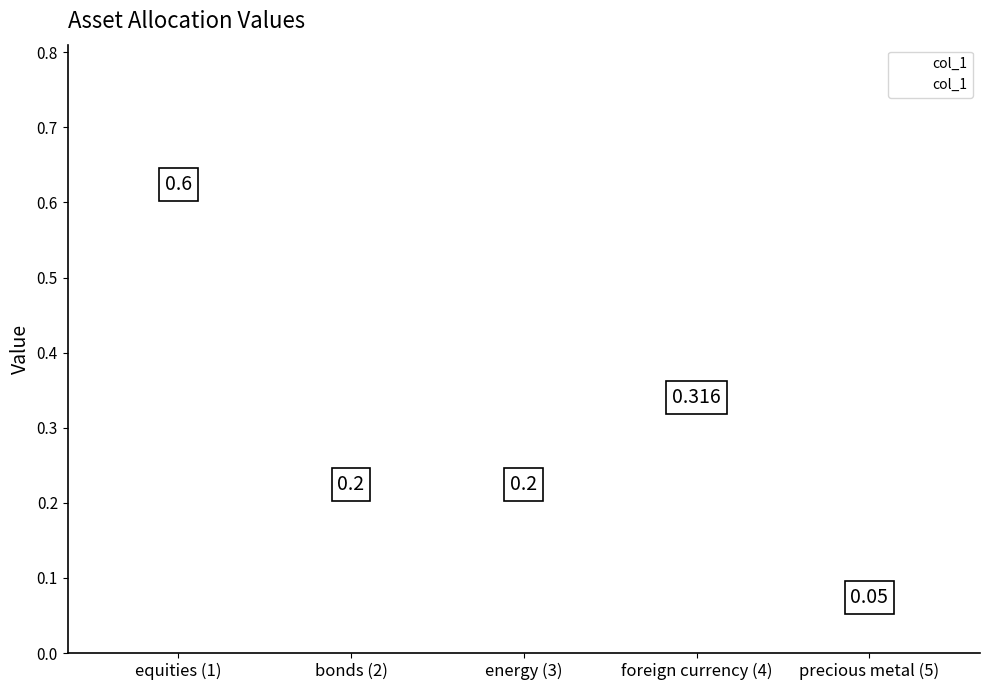

Between foreign currency (4) and equities (1), which is larger?

equities (1)